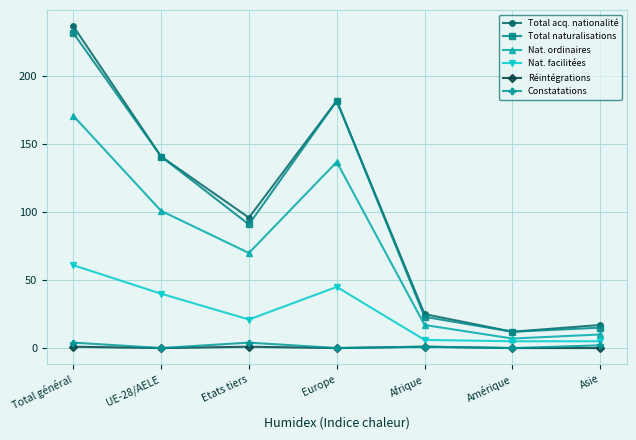

List the series in order of their peak value, highest first.

Total acq. nationalité, Total naturalisations, Nat. ordinaires, Nat. facilitées, Constatations, Réintégrations